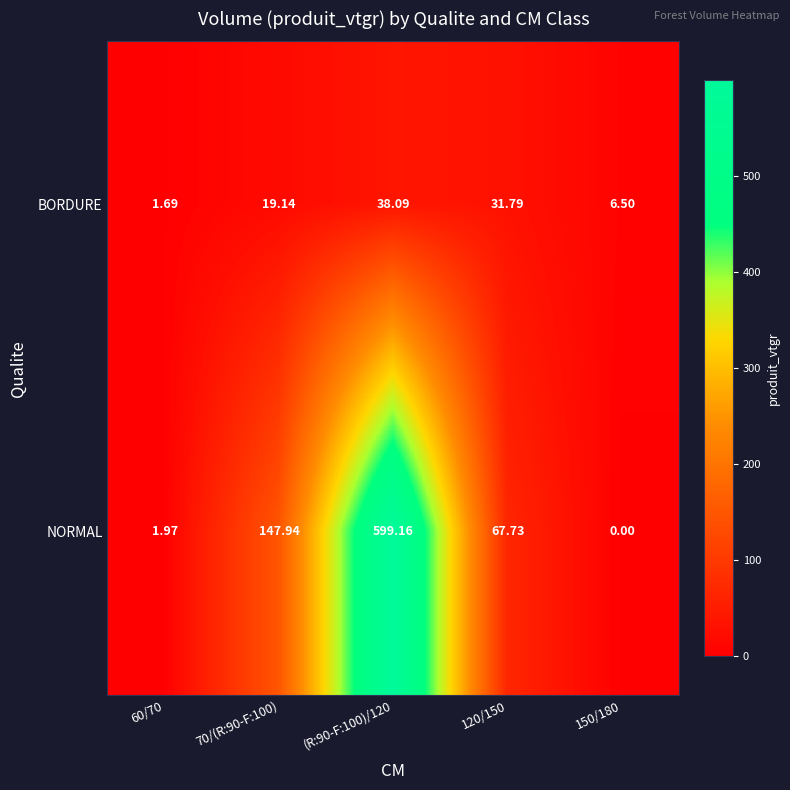

Rank the series by their average value, from highest to lowest.

NORMAL, BORDURE